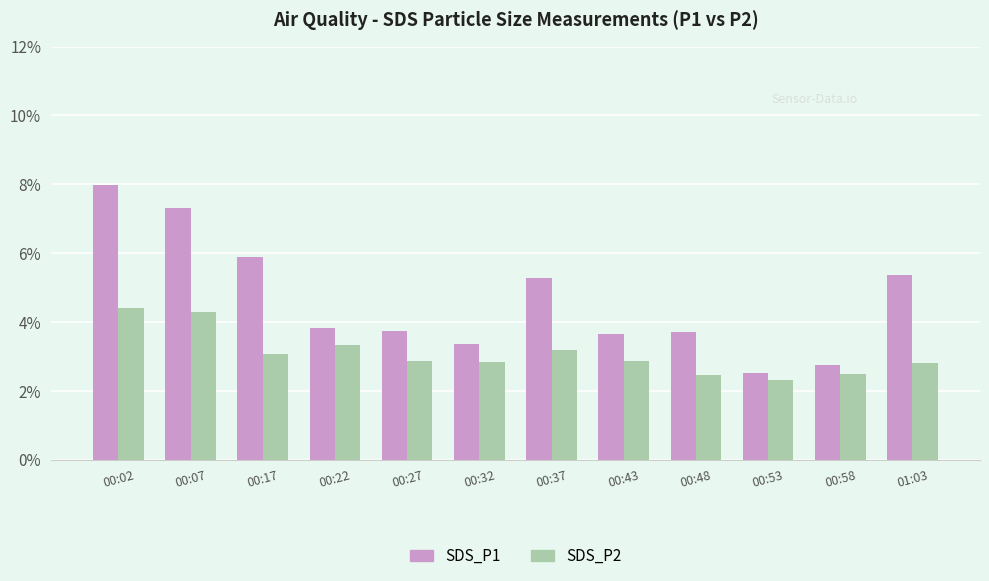

What is the value of the SDS_P1 bar at the 2nd from the left?

7.3